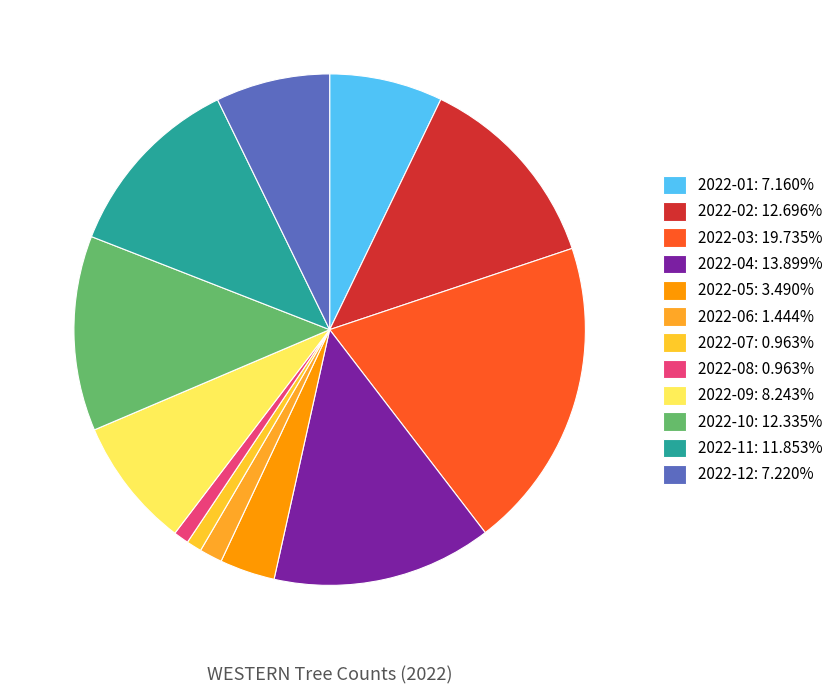

Is 2022-02 the majority of the pie?

No